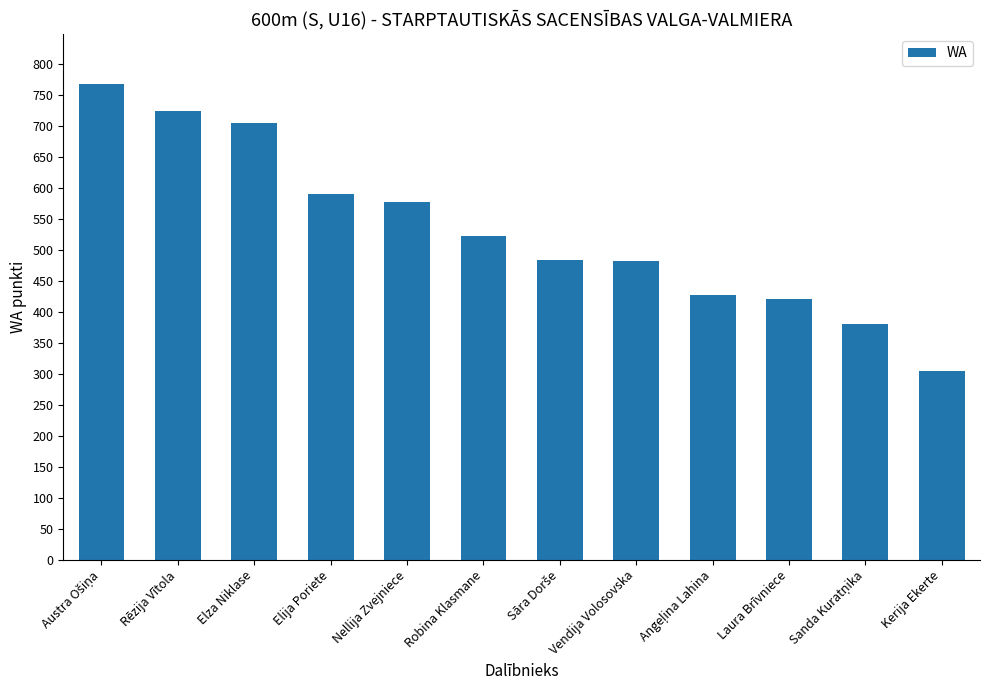

What is the sum of the values at Rēzija Vītola and Nellija Zvejniece?

1300